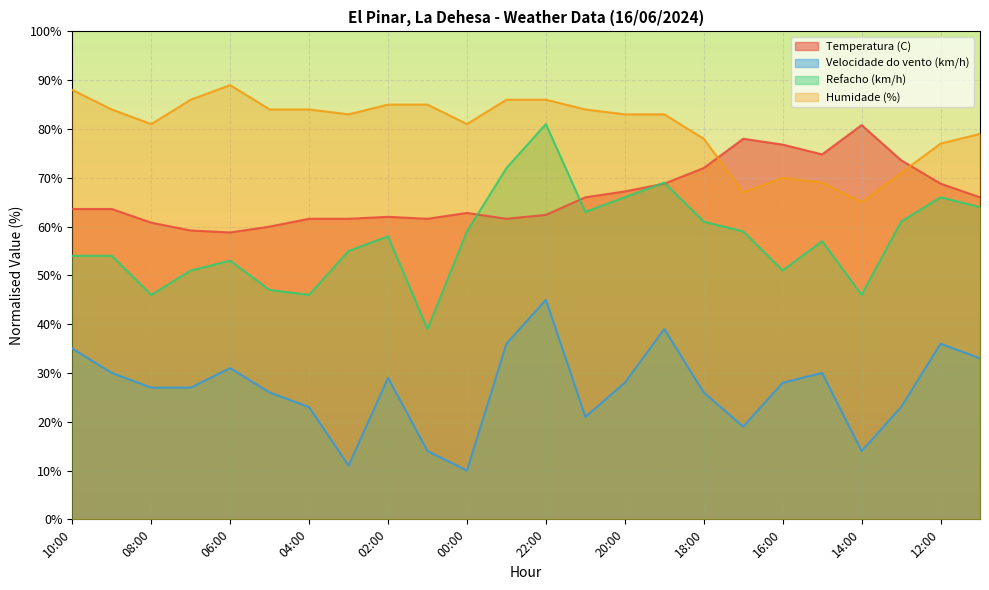

Rank the series by their maximum value, from lowest to highest.

Velocidade do vento (km/h), Temperatura (C), Refacho (km/h), Humidade (%)